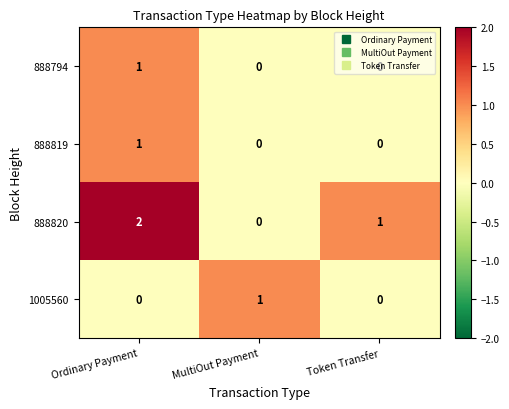

Which series has the largest range (max minus min)?

888820